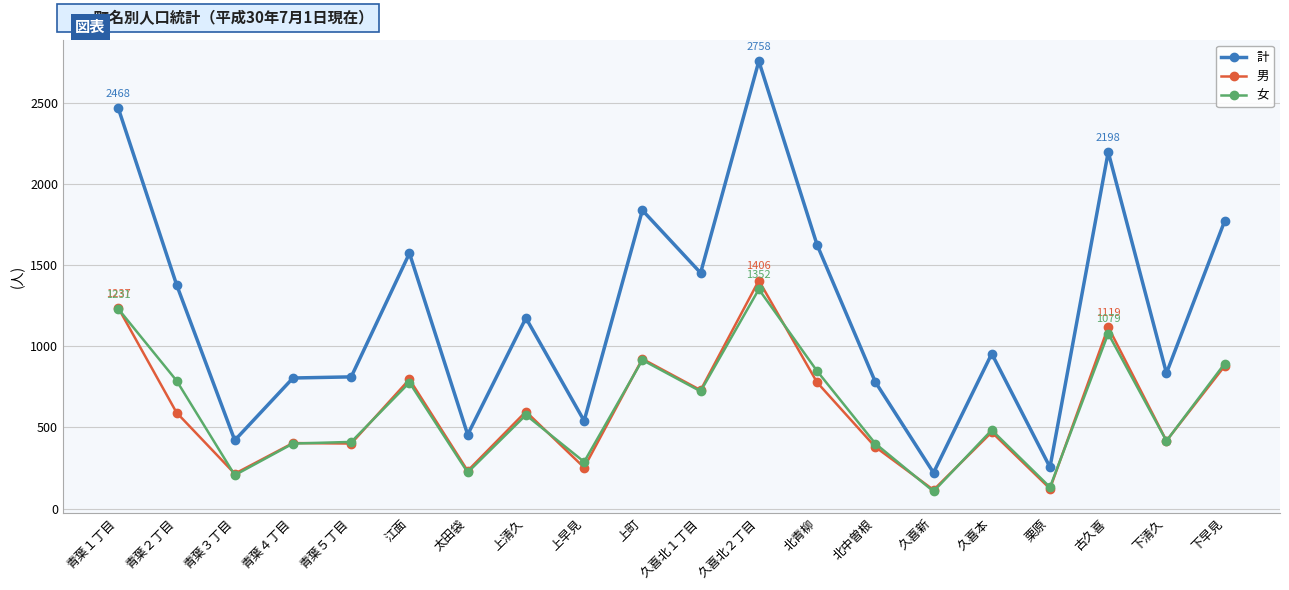

What is the difference between the 計 values at 上町 and 江面?

265